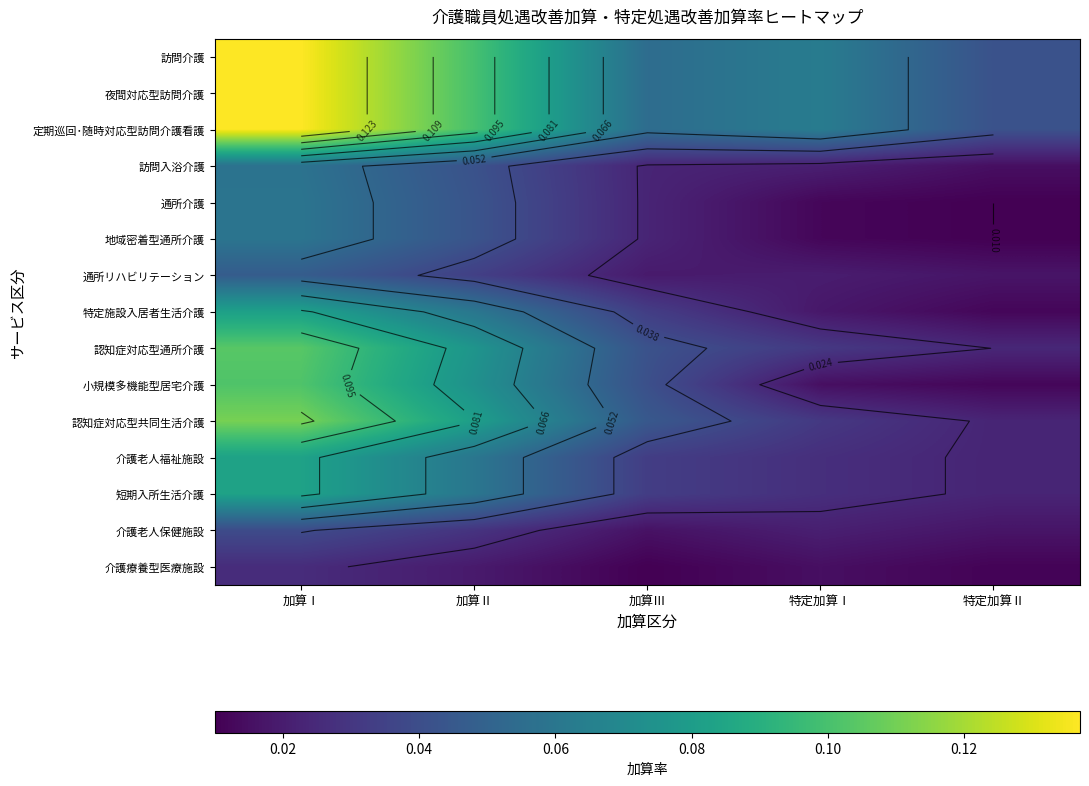

Which category has the highest value in the 認知症対応型共同生活介護 series?

加算Ⅰ